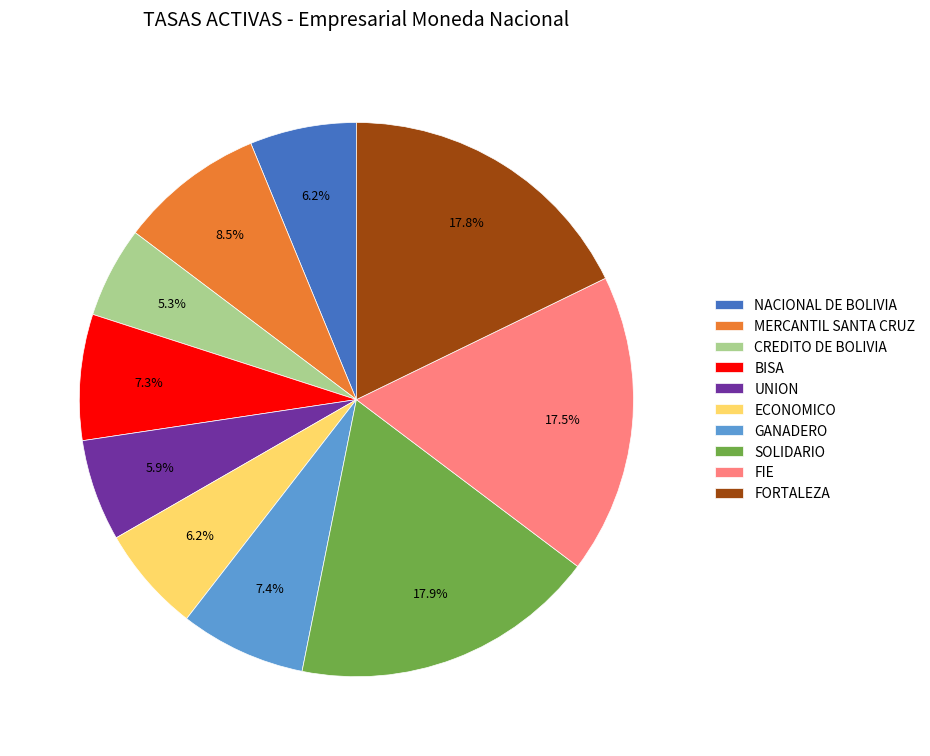

How many segments does this pie chart have?

10